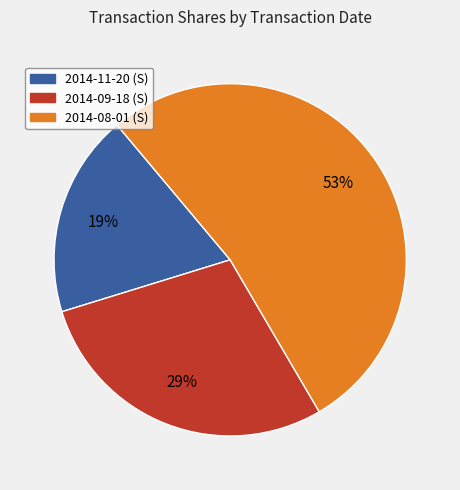

Which slice is the smallest?

2014-11-20 (S)